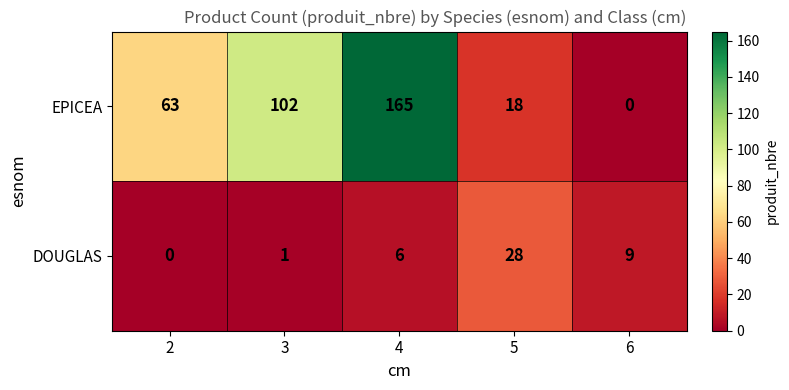

Is it true that EPICEA equals 82 at 6?

False